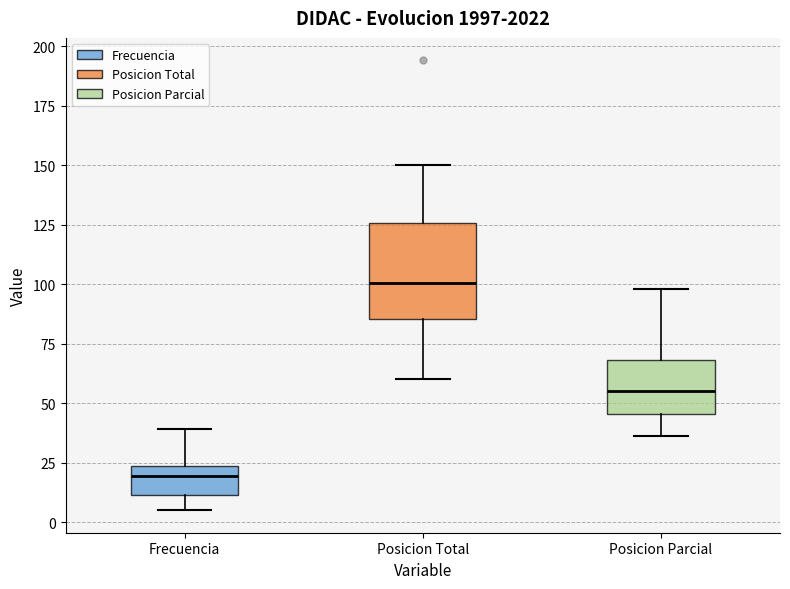

Reading left to right, transcribe this box plot: for each box, give where its median line is, the range the box spans, and where its two whiskers end, as read against the y-axis. The values are not printed on the chart, so give them approximately, as read against the axis.

Frecuencia: median 20, box 10 to 25, whiskers 5 to 40
Posicion Total: median 100, box 85 to 125, whiskers 60 to 150
Posicion Parcial: median 55, box 45 to 70, whiskers 35 to 100